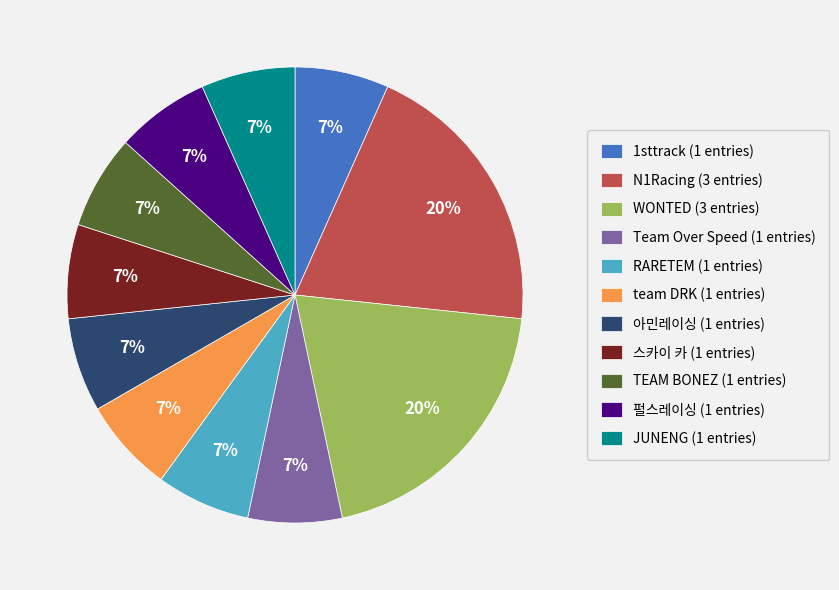

What percentage is the TEAM BONEZ (1 entries) slice, to the nearest percent?

7%